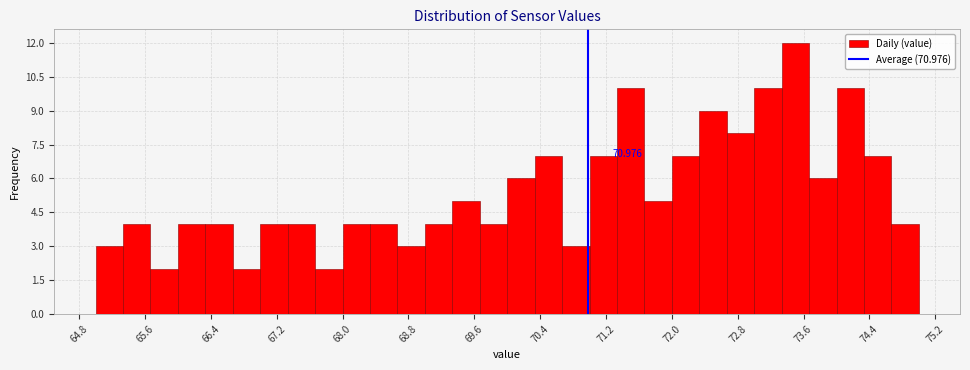

Read against the x-axis, roughly where is the centre of the tallest bar?

73.5